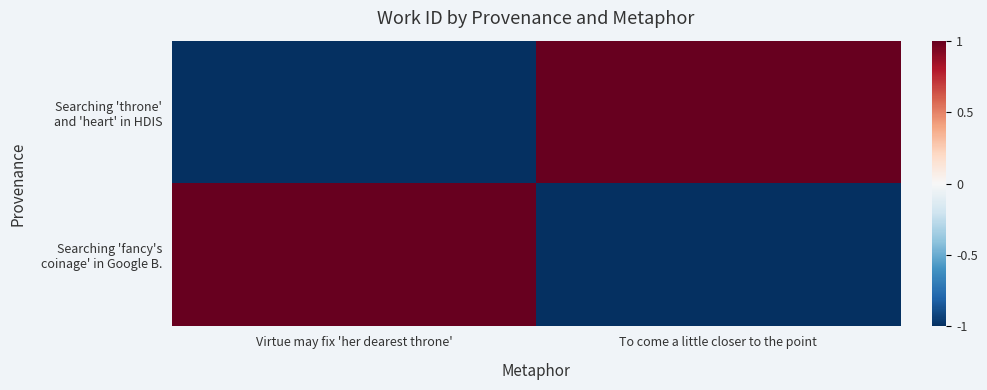

Between To come a little closer to the point and Virtue may fix 'her dearest throne', which is larger?

To come a little closer to the point